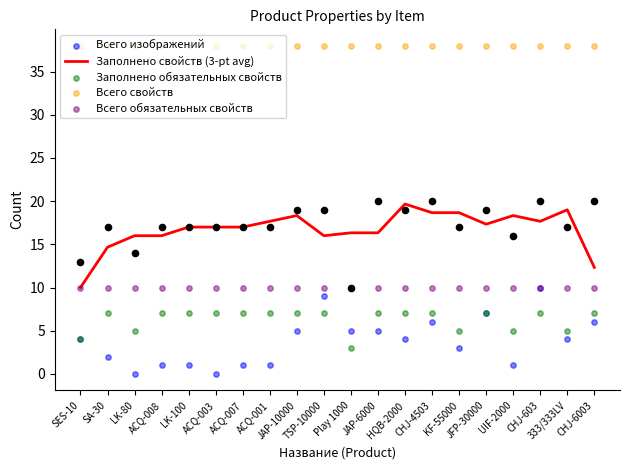

Which series has the largest Y range (max minus min)?

Всего изображений